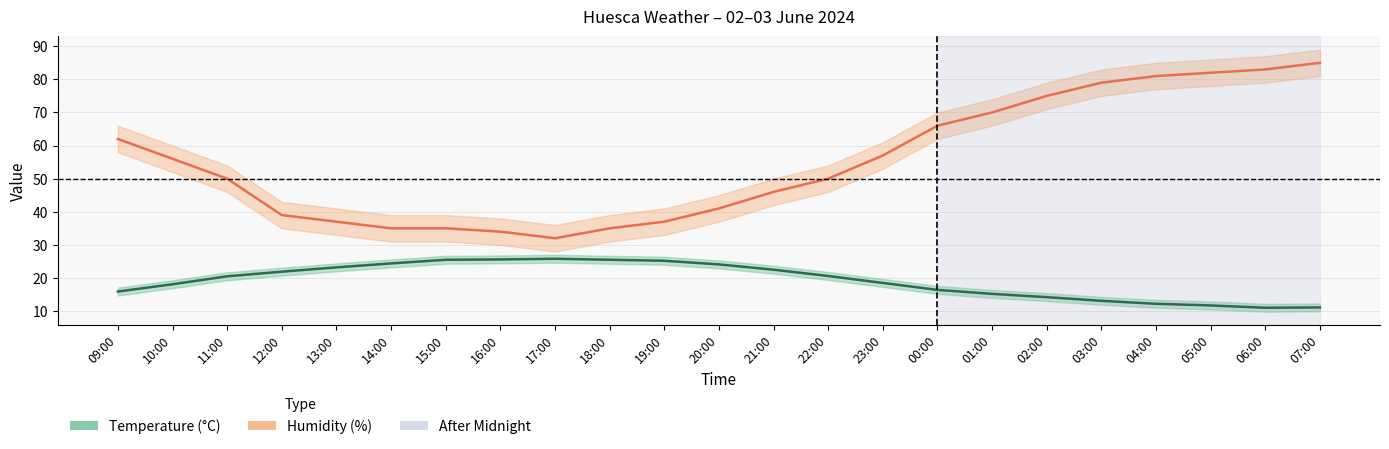

What value does the Humidity (%) series have at 05:00?

82.0